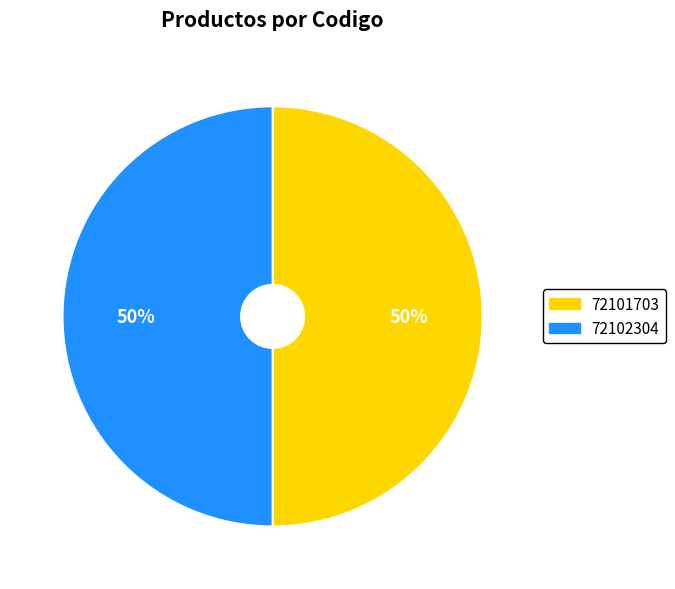

True or false: 72102304 accounts for 50% of the total.

True